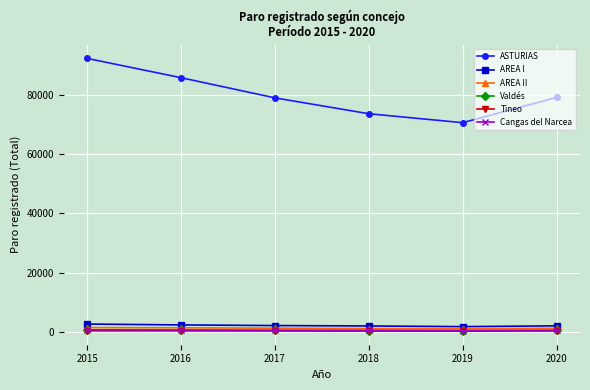

What is the highest value of the ASTURIAS series?

92154.8